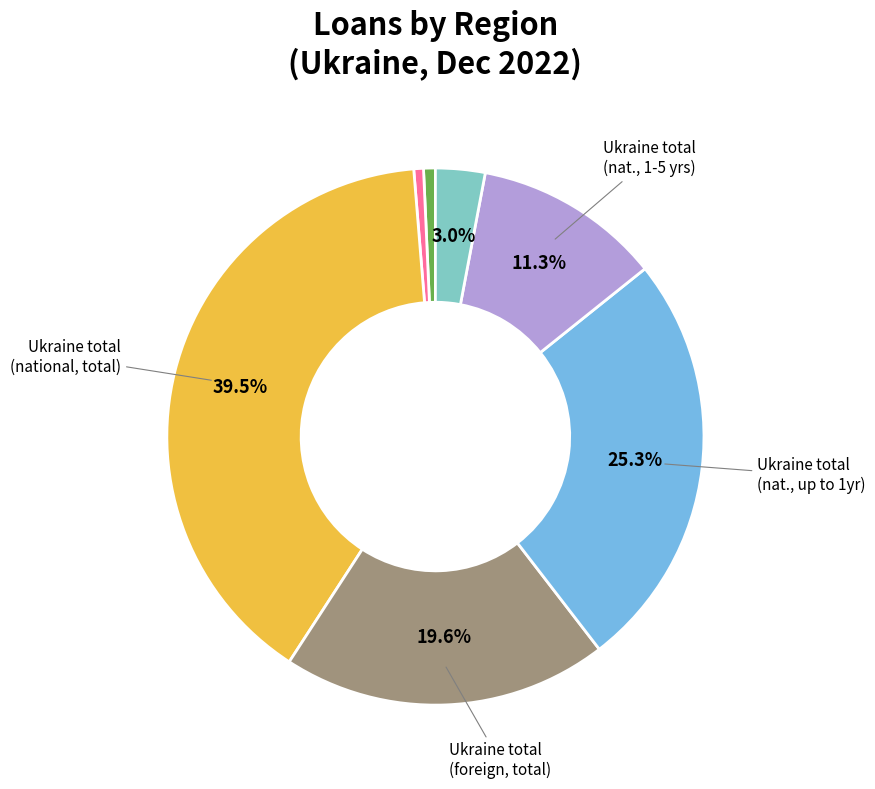

Is there any slice that represents more than half of the pie?

No